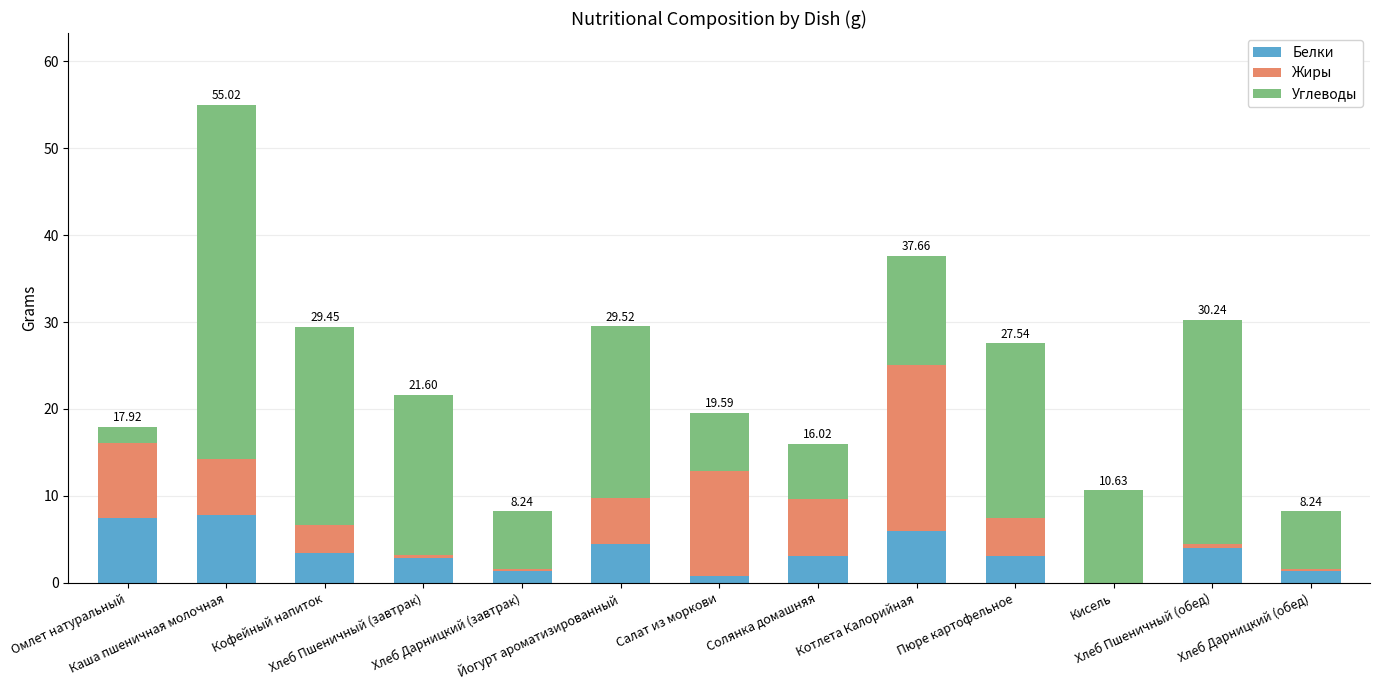

What is the sum of all Белки values?

45.5